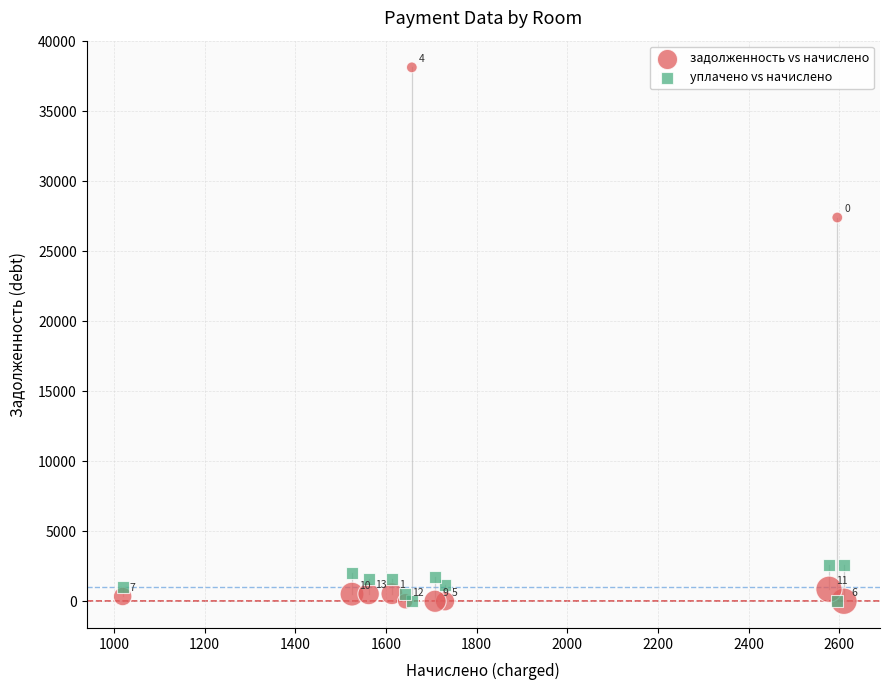

In the задолженность vs начислено series, what Y value is closest to 19069?

27412.4